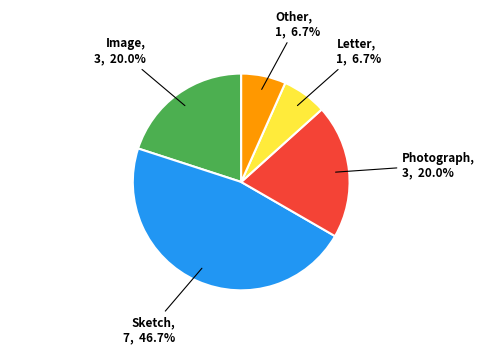

To the nearest percent, what percentage of the pie is Letter?

7%